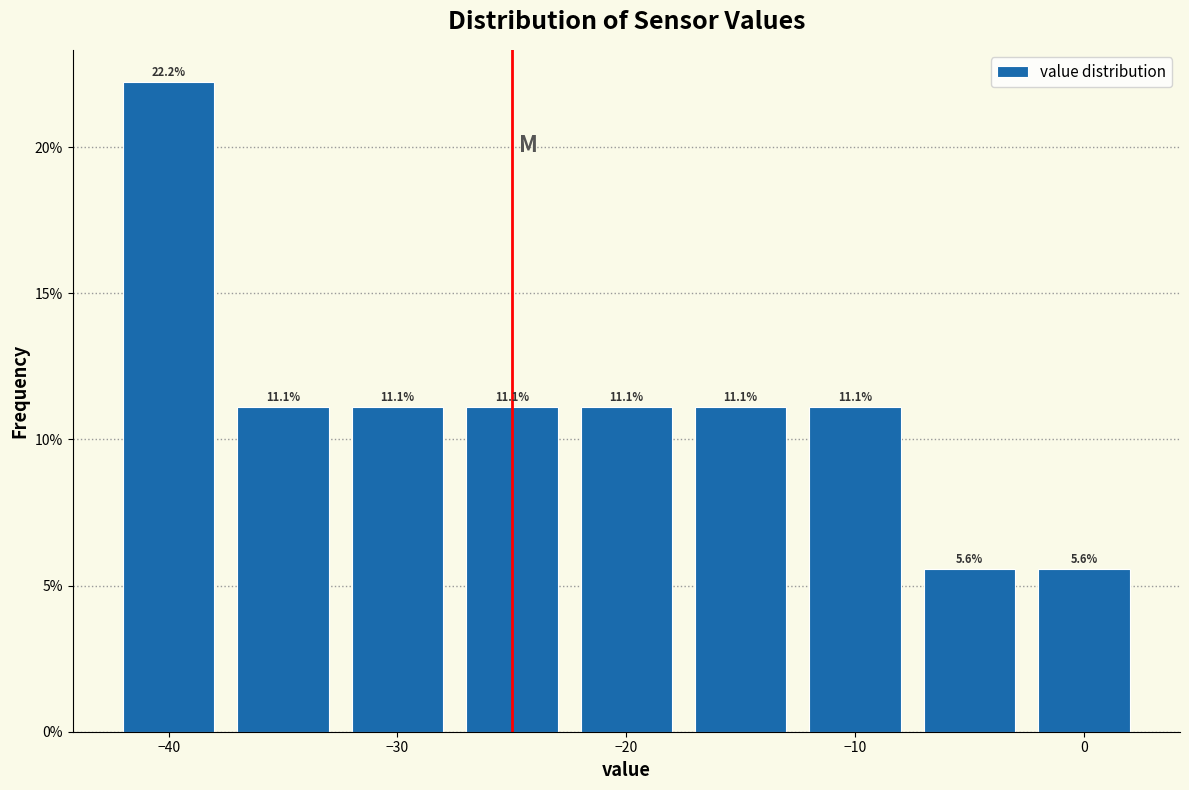

Reading left to right, list every bar in this chart as the range it spans on the x-axis followed by its height. The bar edges are not printed on the chart, so give them approximately, as read against the axis.

-42.5 to -37.5: 22.2
-37.5 to -32.5: 11.1
-32.5 to -27.5: 11.1
-27.5 to -22.5: 11.1
-22.5 to -17.5: 11.1
-17.5 to -12.5: 11.1
-12.5 to -7.5: 11.1
-7.5 to -2.5: 5.6
-2.5 to 2.5: 5.6